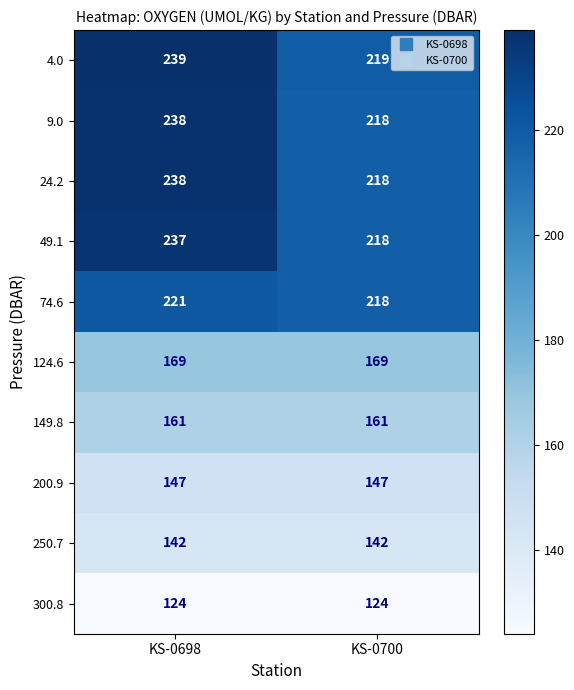

Rank the categories by 4.0 value from lowest to highest.

KS-0700, KS-0698